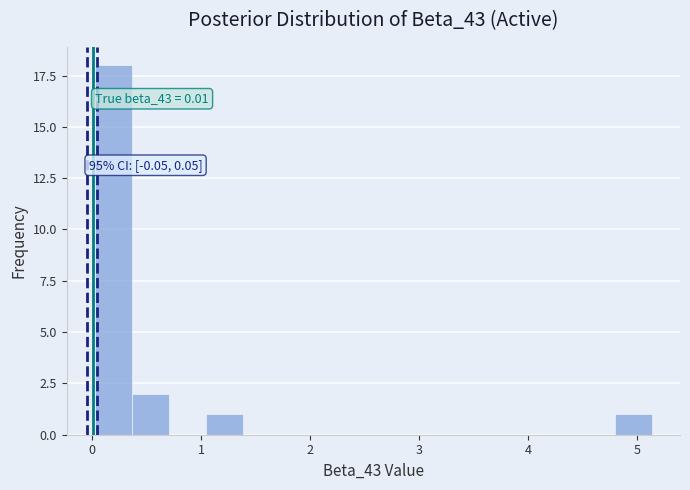

Read against the x-axis, roughly where is the centre of the tallest bar?

0.2